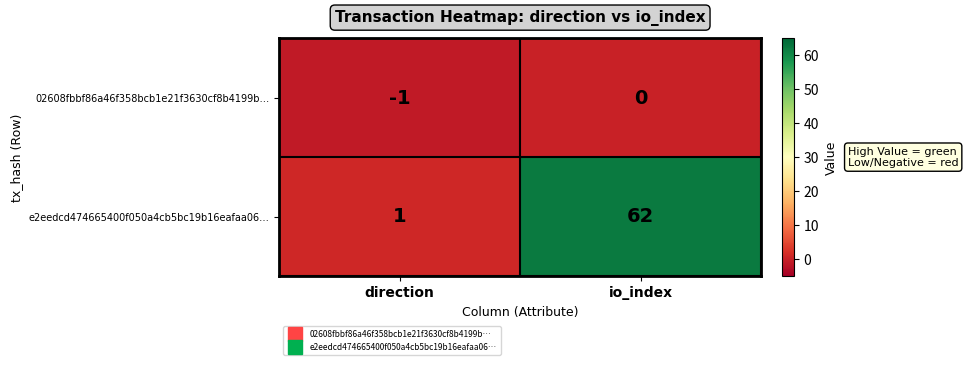

Which series has the largest range (max minus min)?

e2eedcd474665400f050a4cb5bc19b16eafaa06…